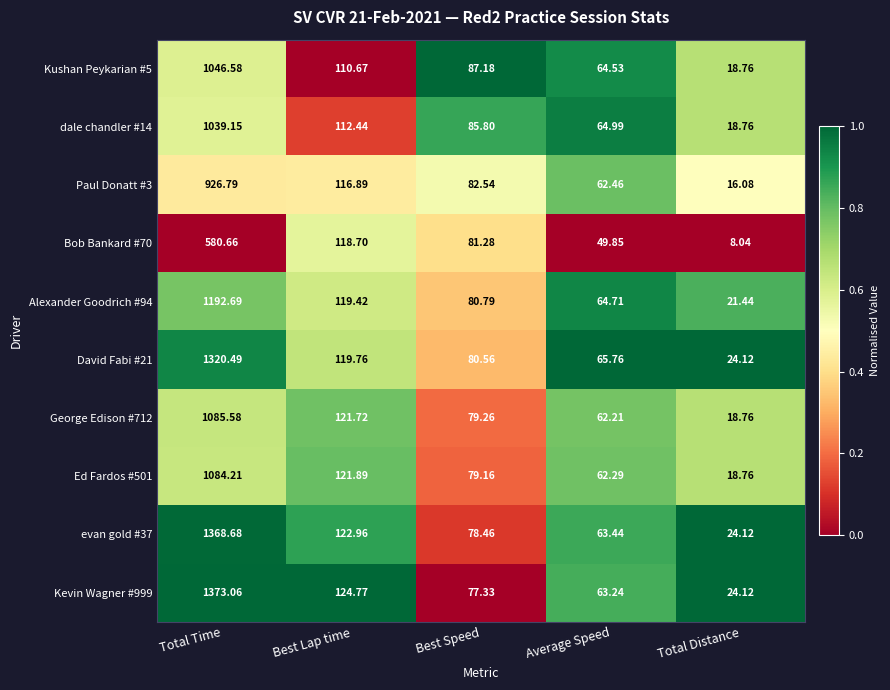

At which category is the sum across all series the highest?

Total Time